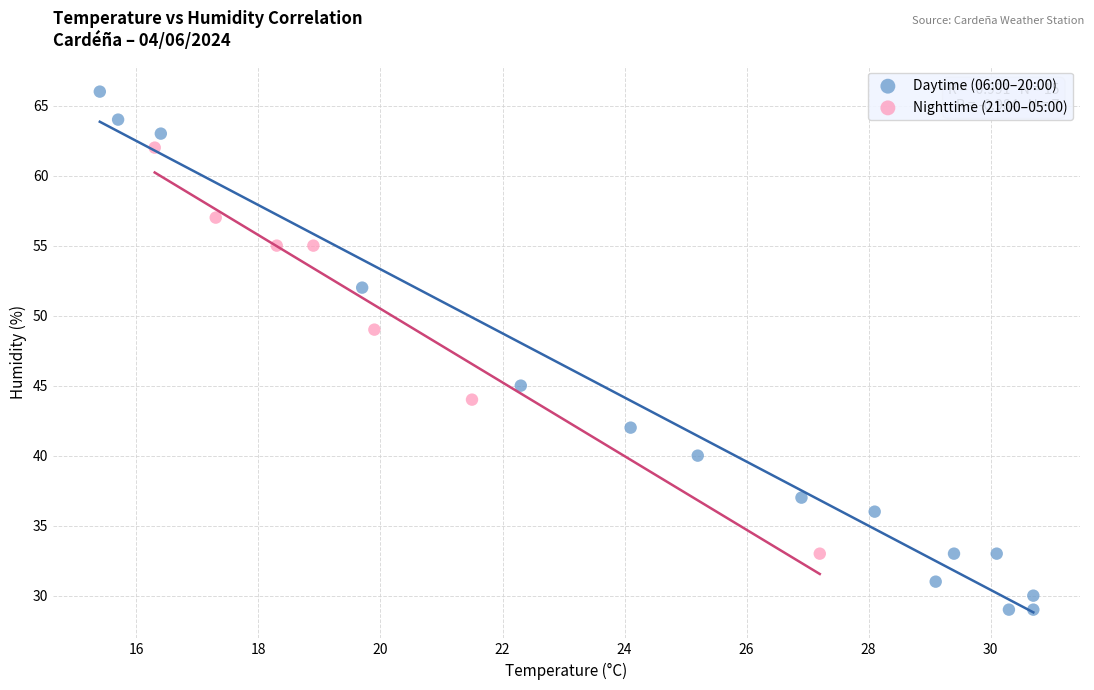

Which series reaches the minimum Y coordinate?

Daytime (06:00–20:00)